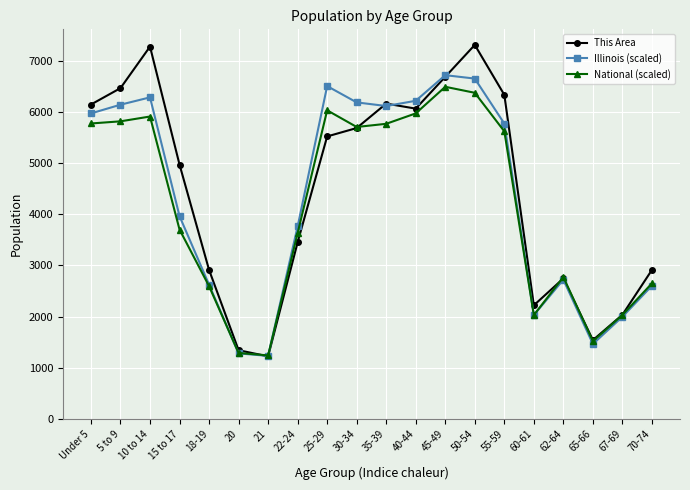

What value does the This Area series have at 62-64?

2746.0